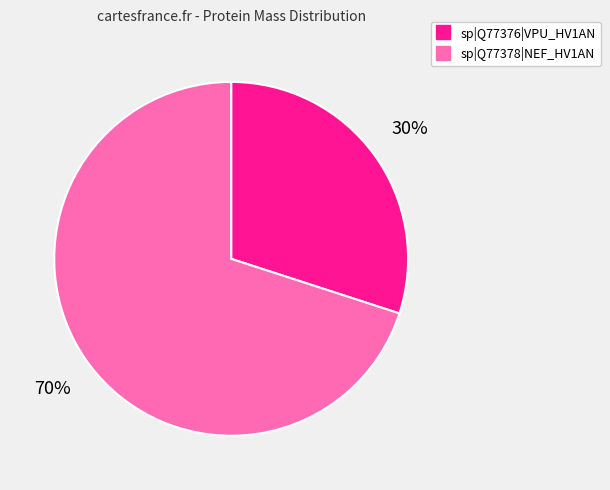

To the nearest percent, what is the combined percentage of sp|Q77376|VPU_HV1AN and sp|Q77378|NEF_HV1AN?

100%